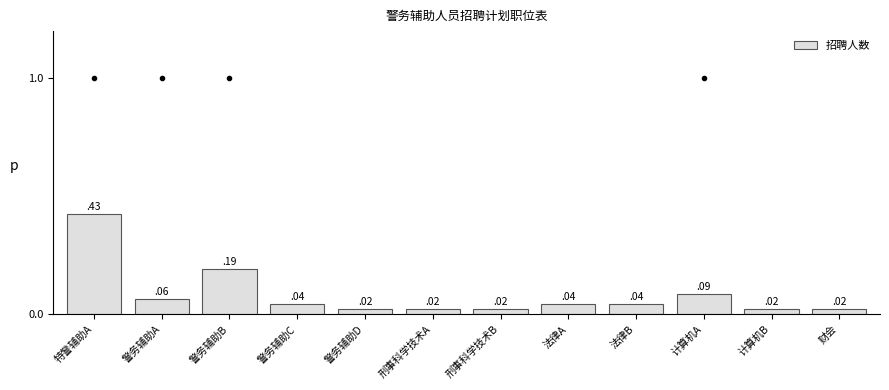

Is it true that the value at 法律A is 0.1?

False